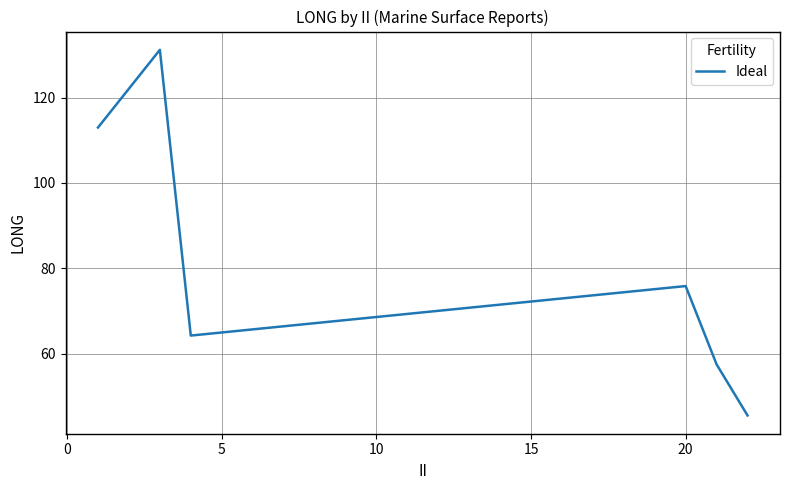

Count the number of categories in the chart.

6